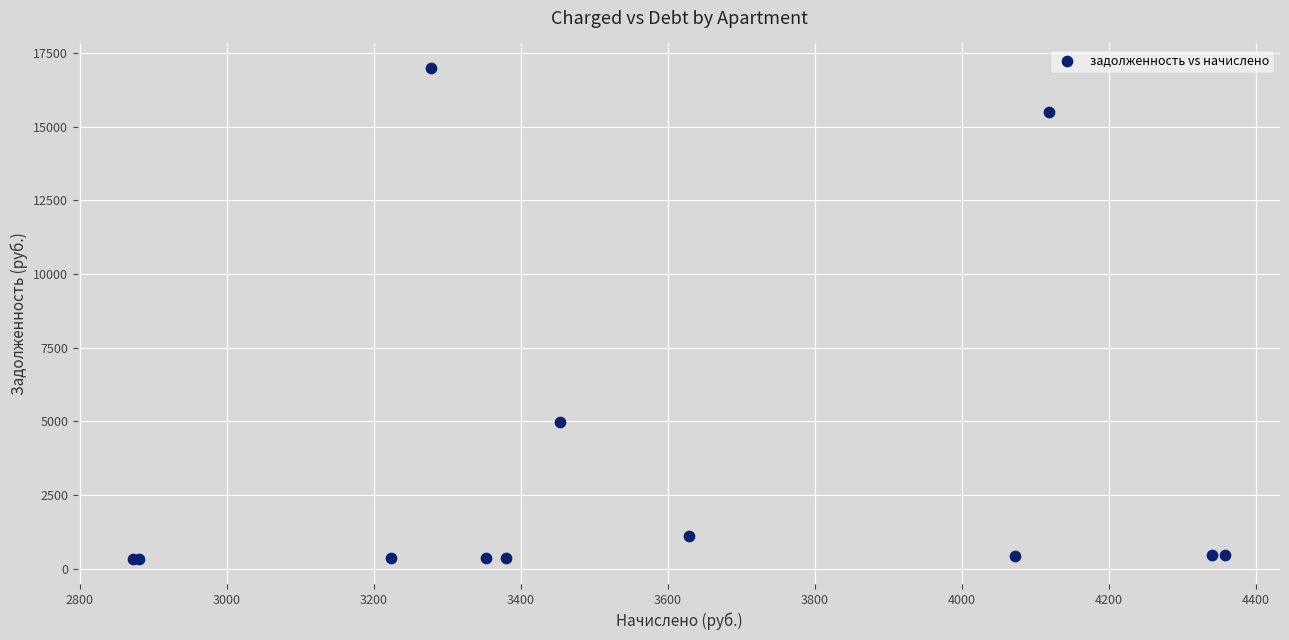

What Y value in the scatter plot is closest to 8654?

4973.2